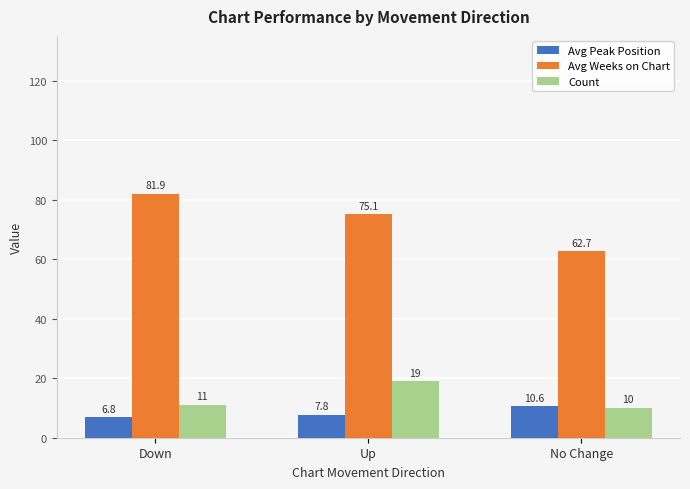

What is the sum of the Avg Weeks on Chart values at Down and No Change?

144.6